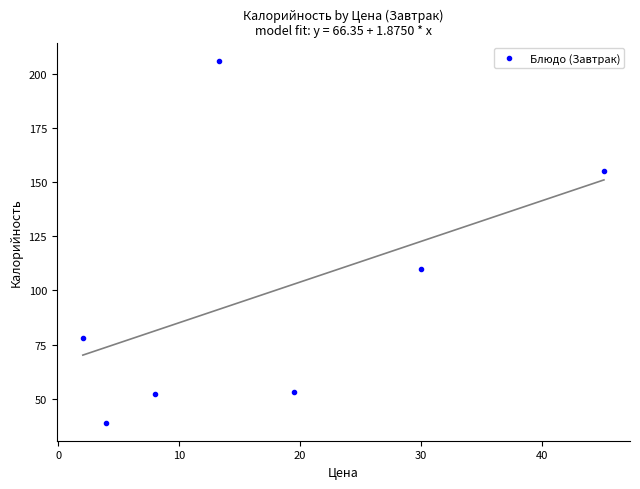

What is the range of Y values (max minus min)?

167